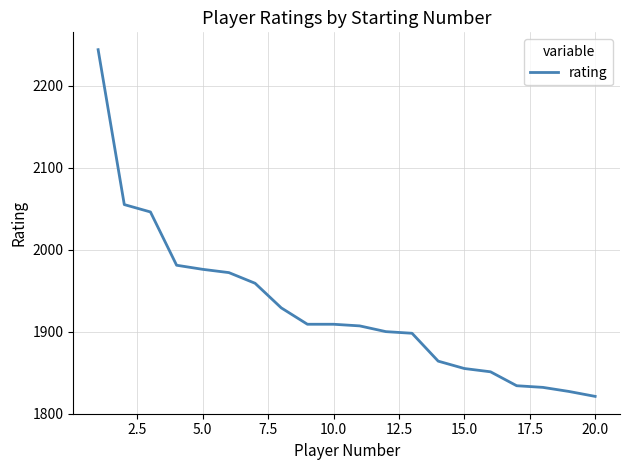

What is the difference between the maximum and minimum values?

423